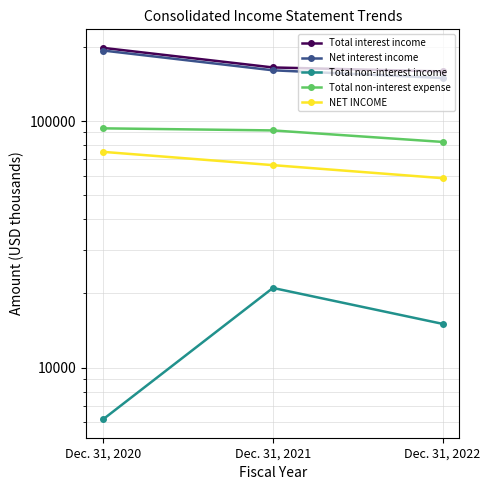

At which label does Total non-interest income first exceed 15054?

Dec. 31, 2021